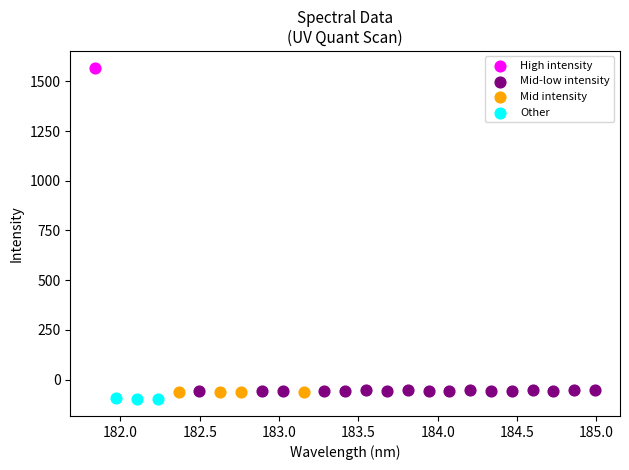

Which series contains the lowest Y value?

Other